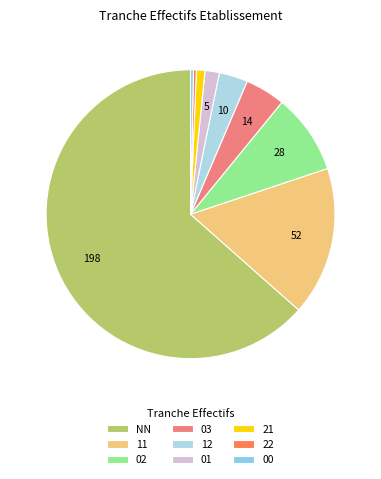

How many slices are in this pie chart?

9